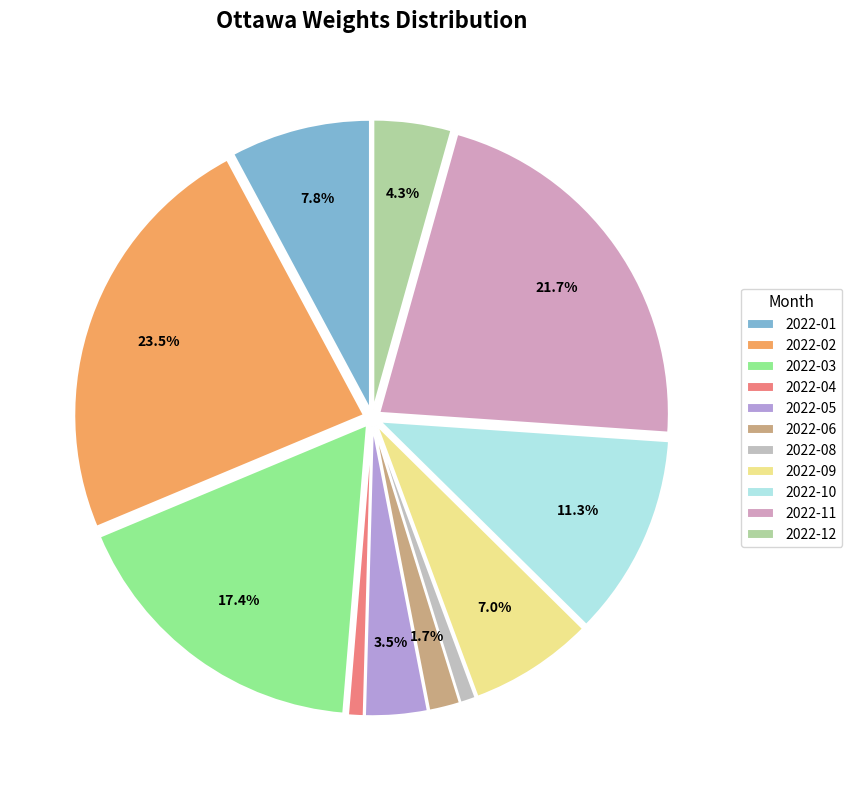

What percentage is the 2022-01 slice, to the nearest percent?

8%